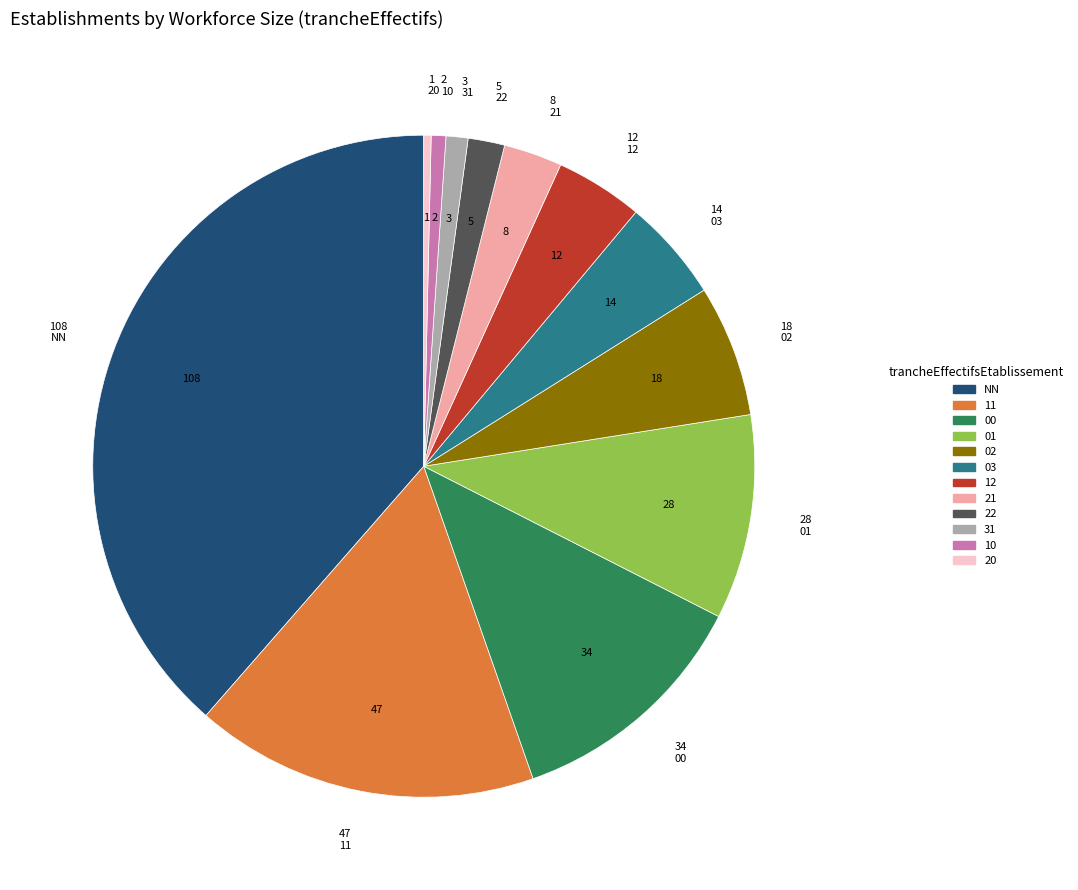

Do 00 and 22 together represent more than half of the pie?

No